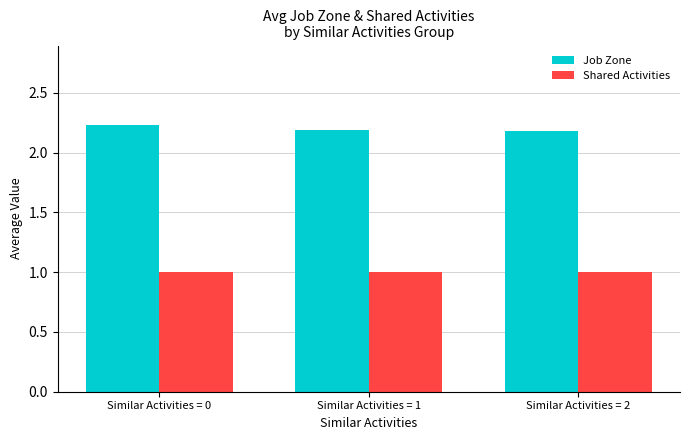

Reading left to right, extract all data points from this chart.

Job Zone: 2.2	2.2	2.2
Shared Activities: 1.0	1.0	1.0